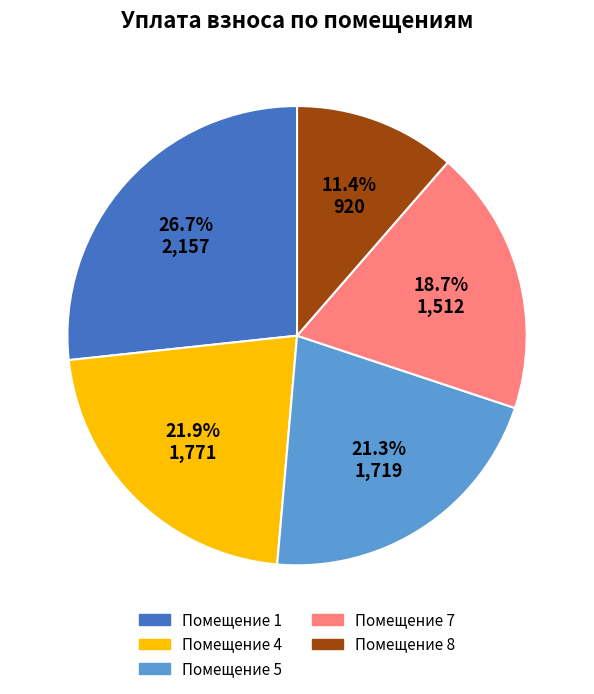

Is there any slice that represents more than half of the pie?

No